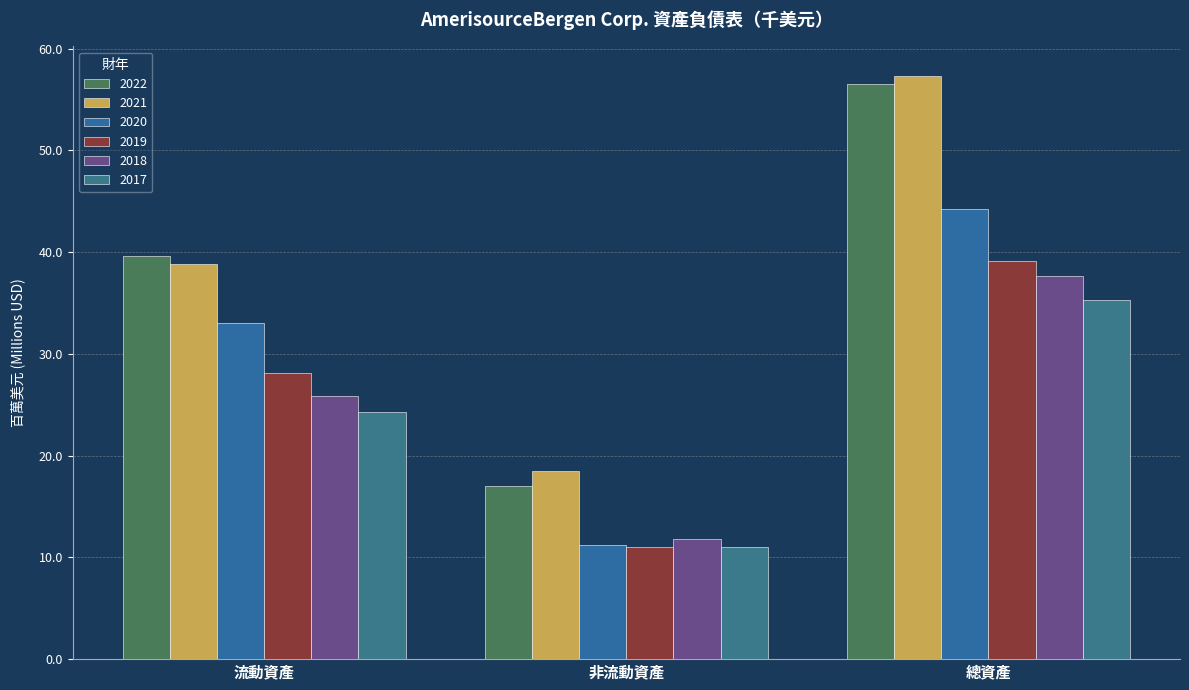

The value of 2021 at 非流動資產 is 18.5. True or false?

True